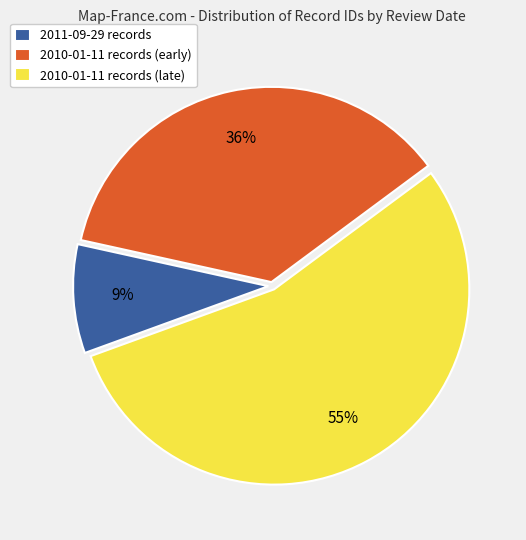

Combined, do 2011-09-29 records and 2010-01-11 records (early) account for over 50%?

No